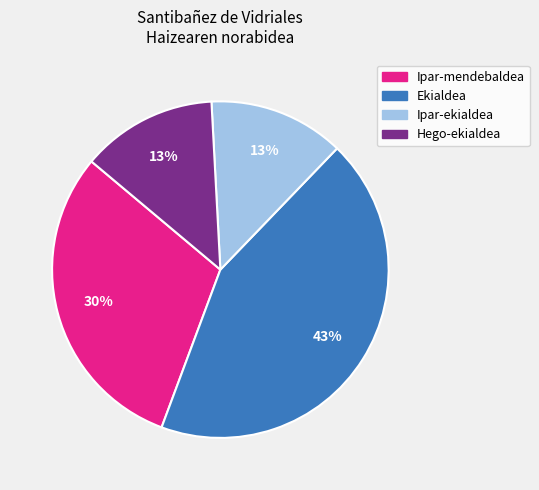

To the nearest percent, what portion does Ipar-ekialdea represent?

13%